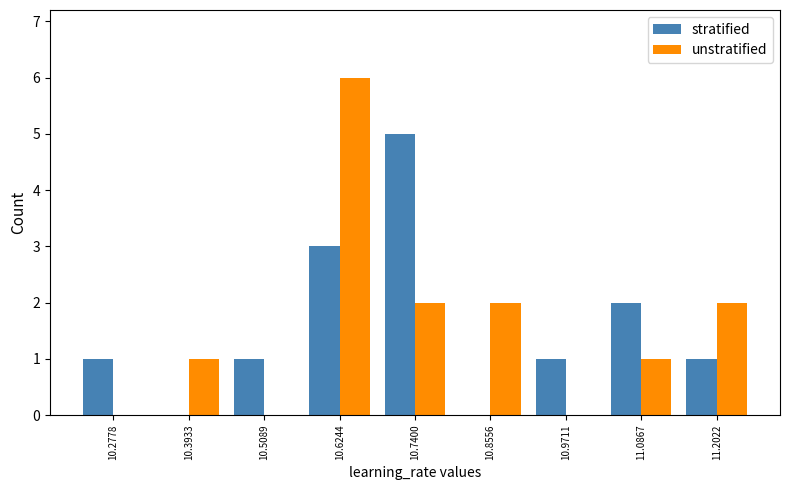

Reading right to left, transcribe all the data shown in this chart.

stratified: 11.2022=1	11.0867=2	10.9711=1	10.8556=0	10.7400=5	10.6244=3	10.5089=1	10.3933=0	10.2778=1
unstratified: 11.2022=2	11.0867=1	10.9711=0	10.8556=2	10.7400=2	10.6244=6	10.5089=0	10.3933=1	10.2778=0